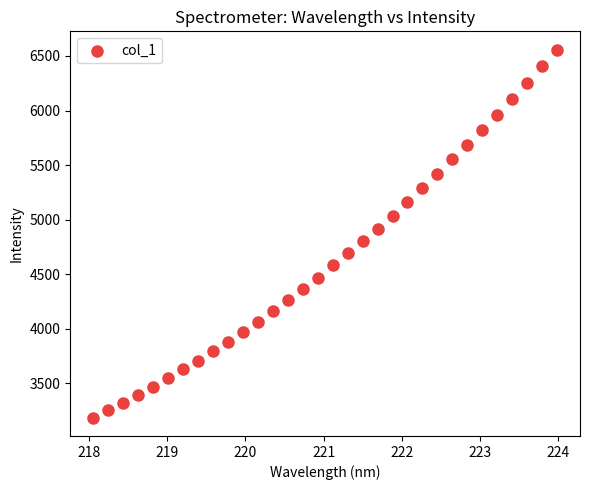

What is the range of X values (max minus min)?

5.9